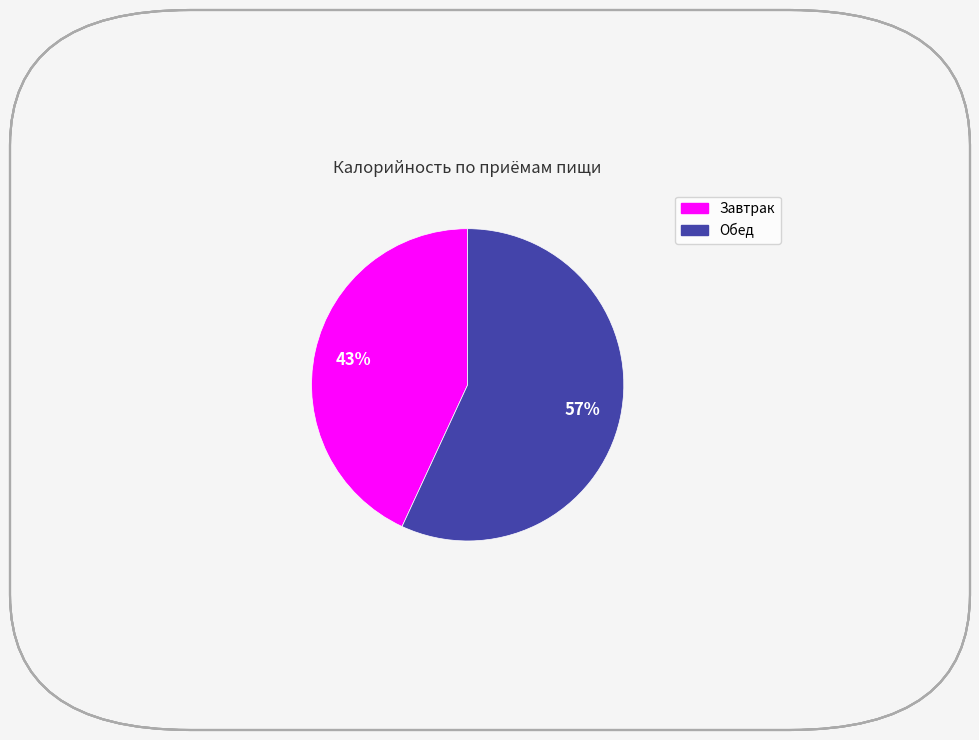

Which category has the biggest portion of the pie?

Обед